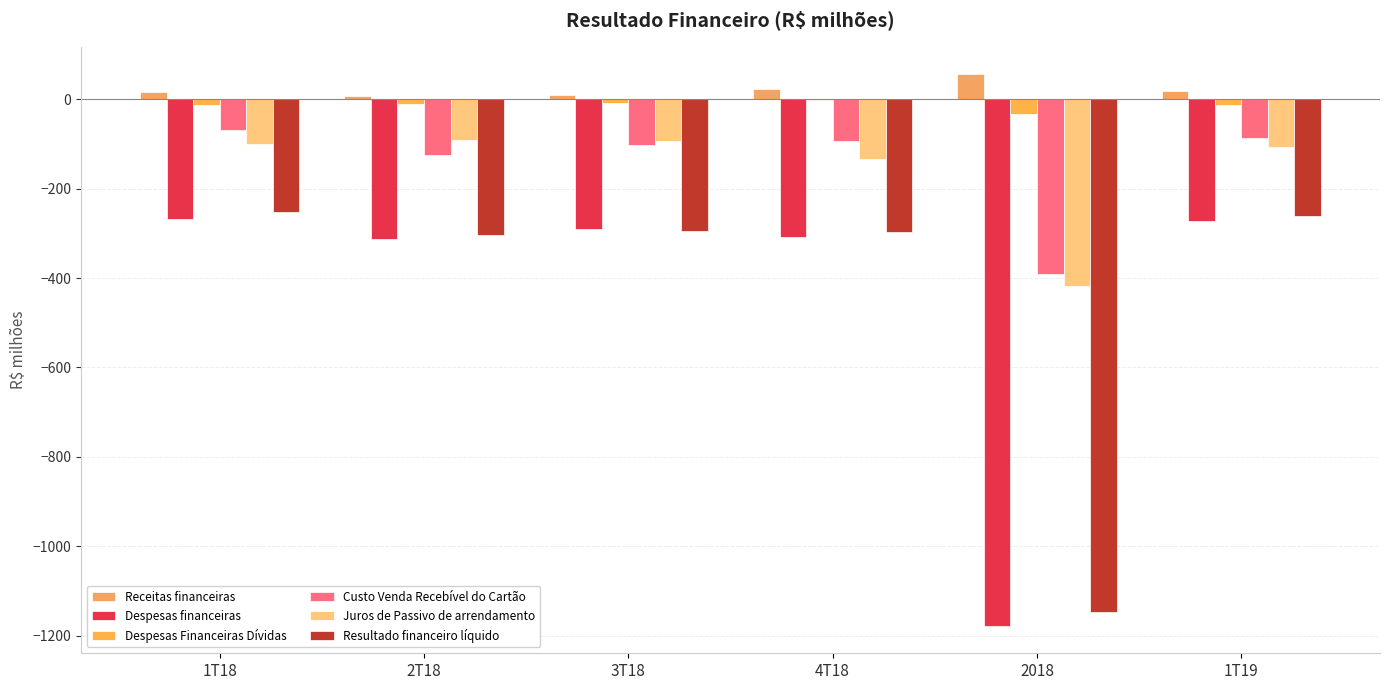

Reading right to left, extract all data points from this chart.

Receitas financeiras: 18	56	23	9	7	17
Despesas financeiras: -272	-1178	-308	-291	-312	-267
Despesas Financeiras Dívidas: -12	-33	-2	-9	-10	-12
Custo Venda Recebível do Cartão: -86	-391	-94	-103	-125	-69
Juros de Passivo de arrendamento: -106	-418	-134	-93	-92	-99
Resultado financeiro líquido: -262	-1147	-297	-294	-303	-253